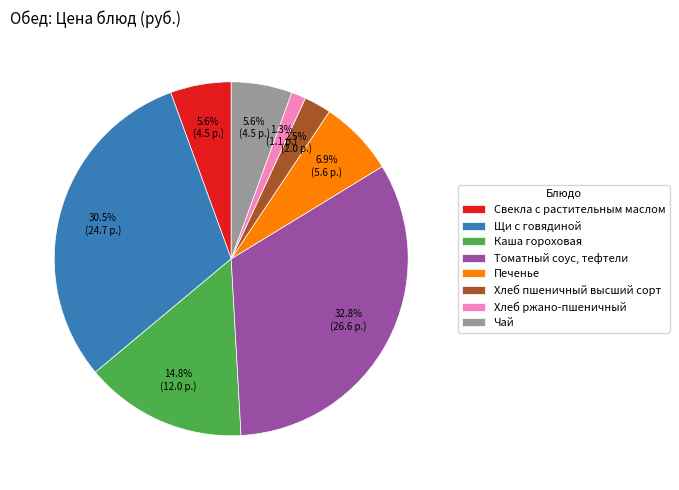

How many segments does this pie chart have?

8